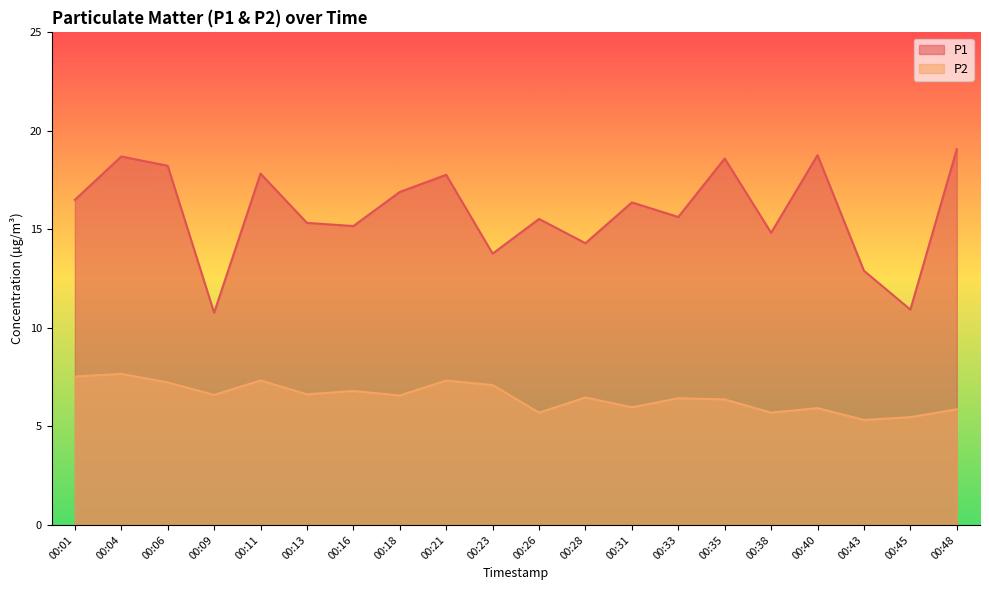

How many categories are shown in the chart?

20